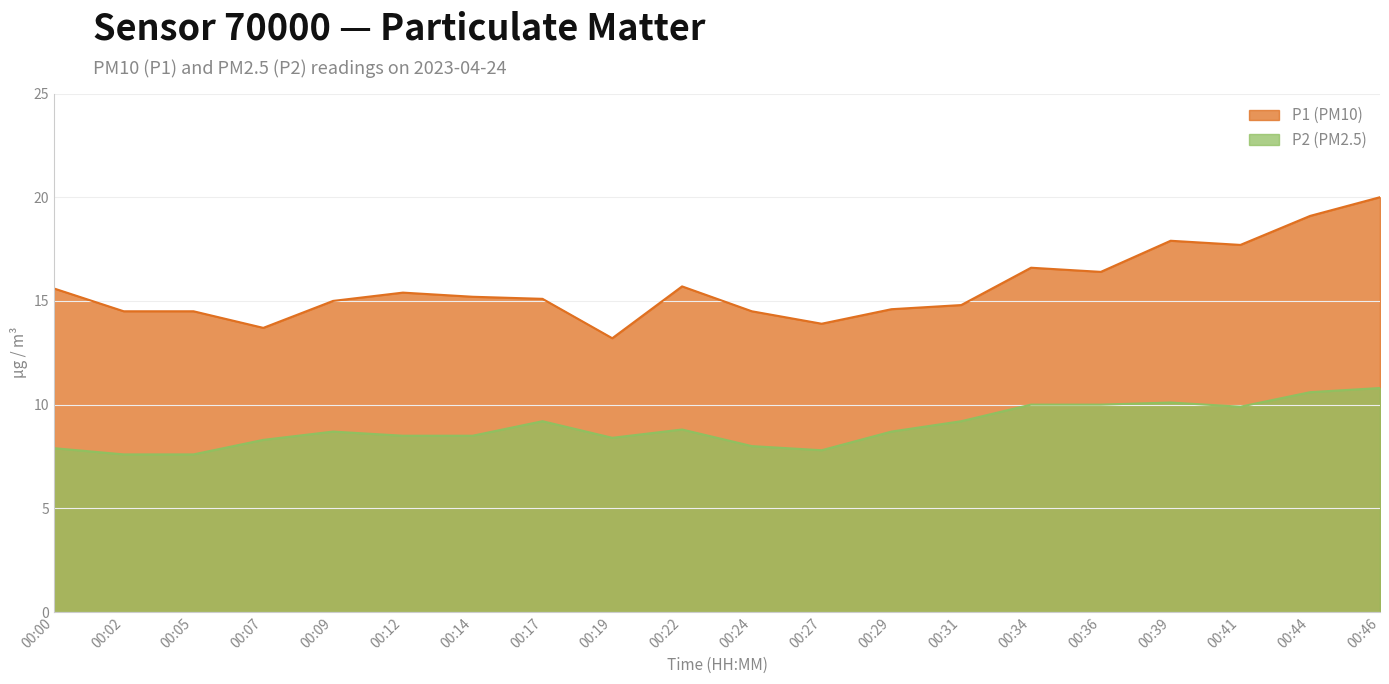

At which label does P1 reach its minimum?

00:19